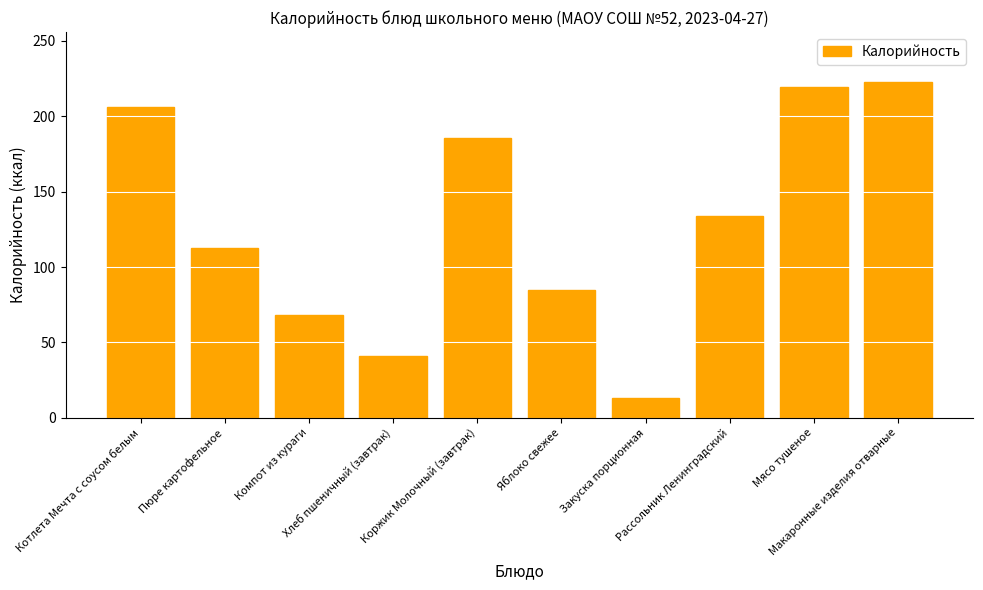

List the labels in order of value, smallest first.

Закуска порционная, Хлеб пшеничный (завтрак), Компот из кураги, Яблоко свежее, Пюре картофельное, Рассольник Ленинградский, Коржик Молочный (завтрак), Котлета Мечта с соусом белым, Мясо тушеное, Макаронные изделия отварные